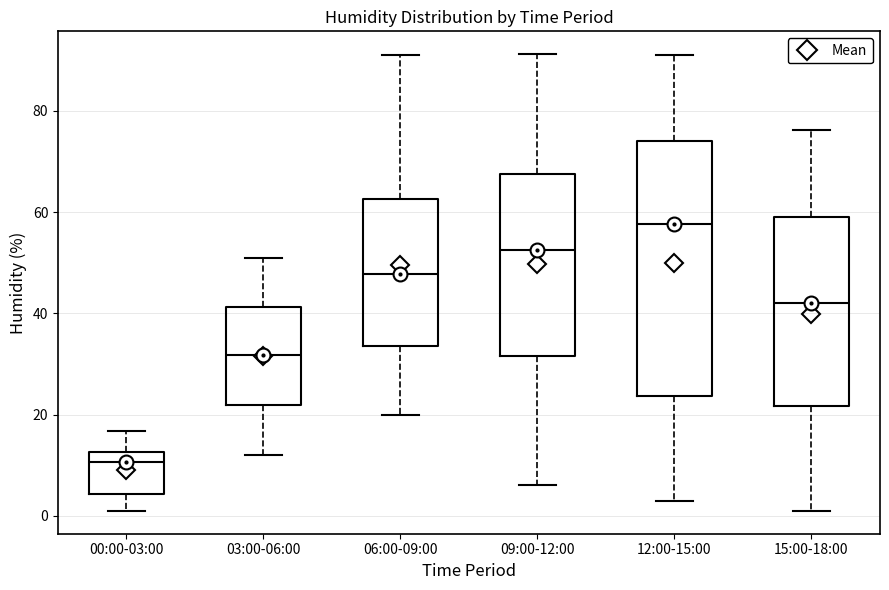

Where is the lower edge of the box for 09:00-12:00 on the y-axis? The values are not printed on the chart, so give them approximately, as read against the axis.

32